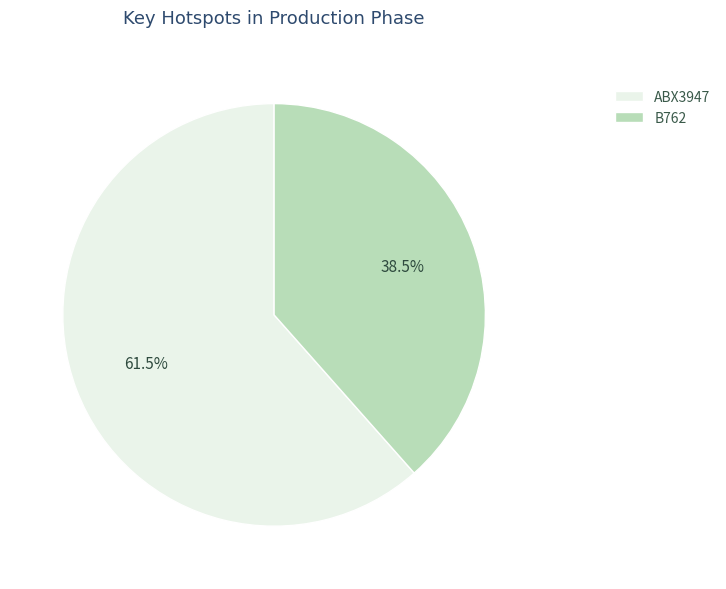

What is the largest slice in the pie chart?

ABX3947